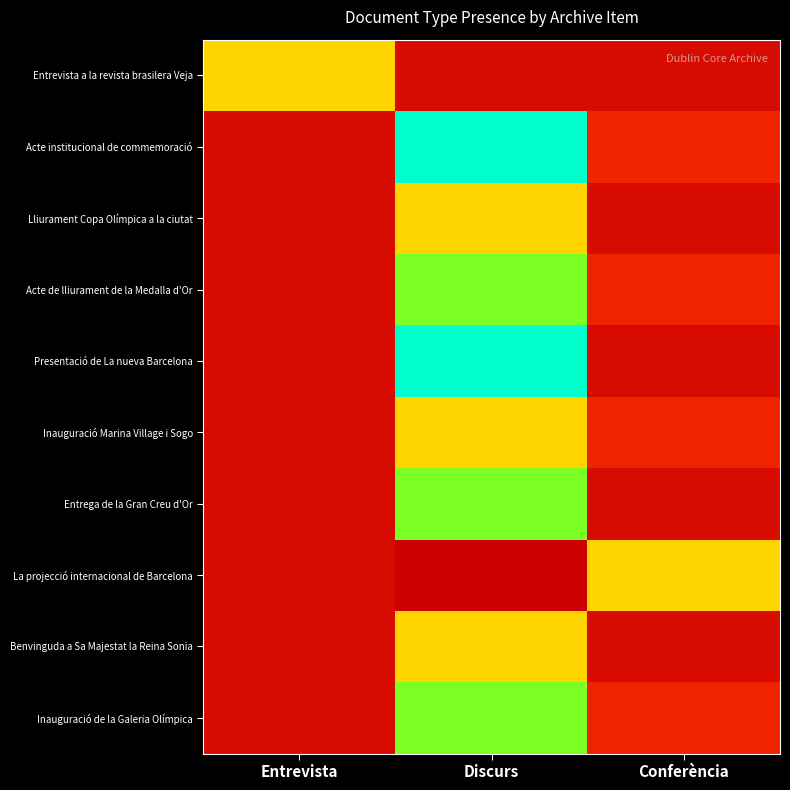

What is the total value across all series at Entrevista?

0.8